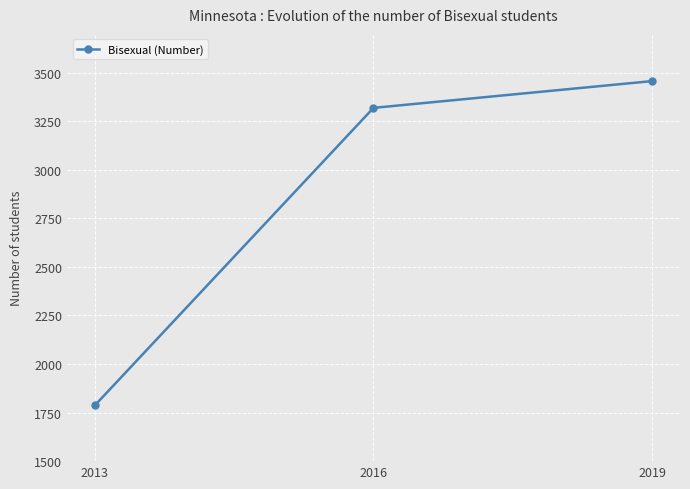

Rank the categories by value from lowest to highest.

2013, 2016, 2019